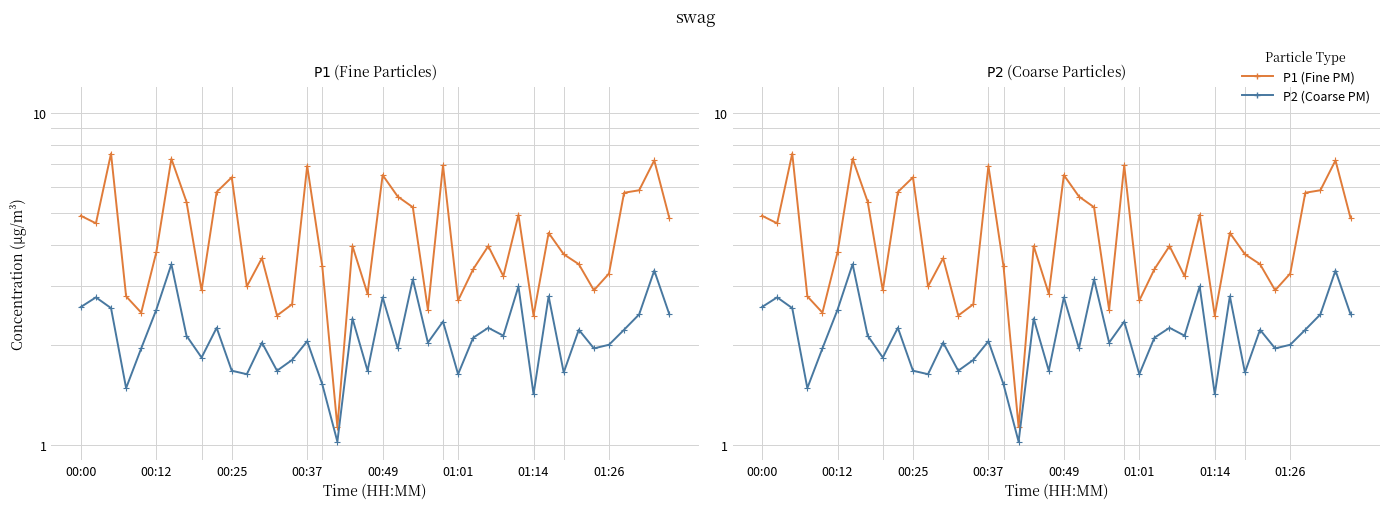

What is the average value of the P1 series?

4.3